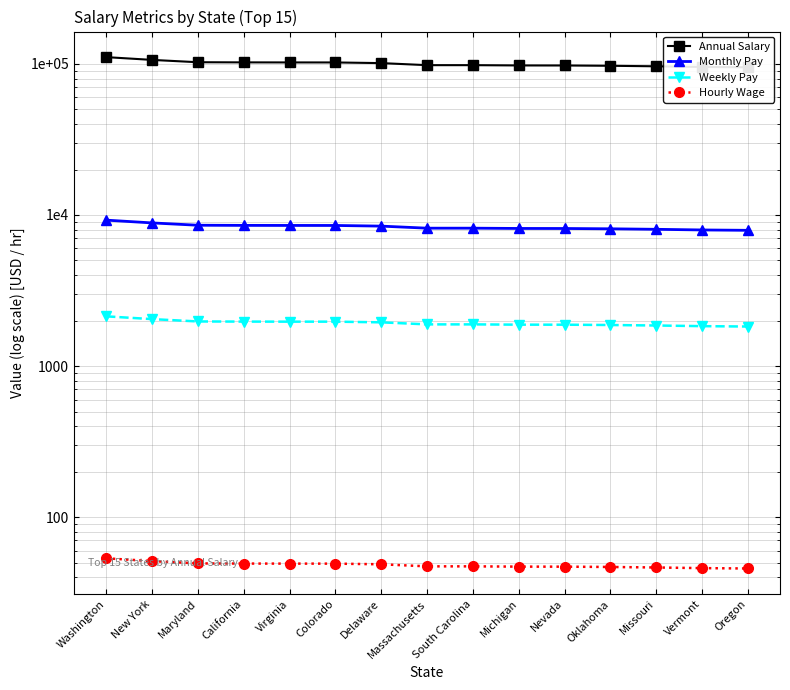

Does the chart have visible grid lines?

Yes